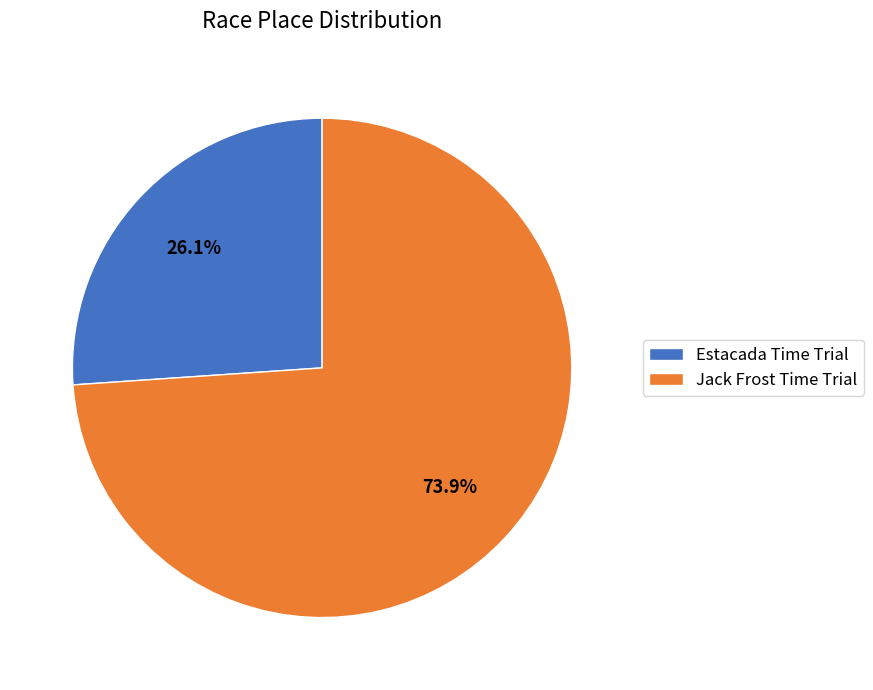

Between Jack Frost Time Trial and Estacada Time Trial, which is larger?

Jack Frost Time Trial